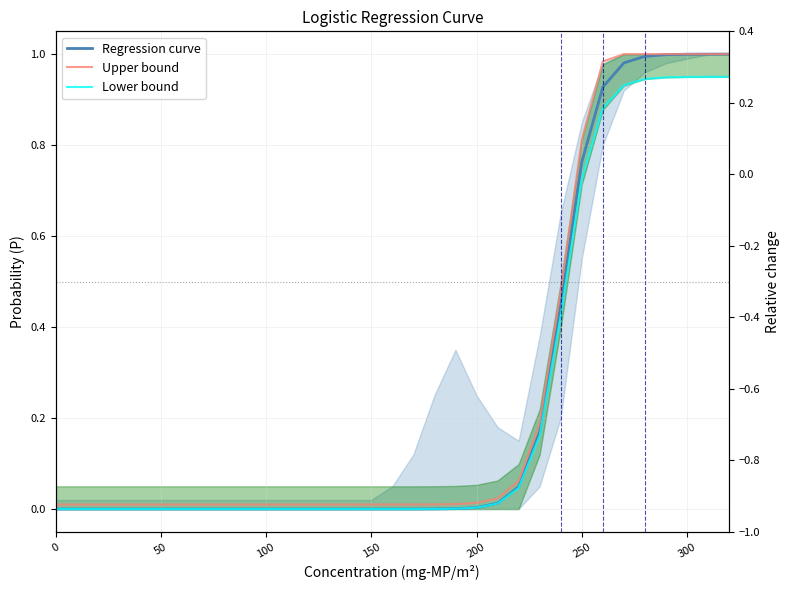

What are all the series names shown in the legend?

Regression curve, Upper bound, Lower bound